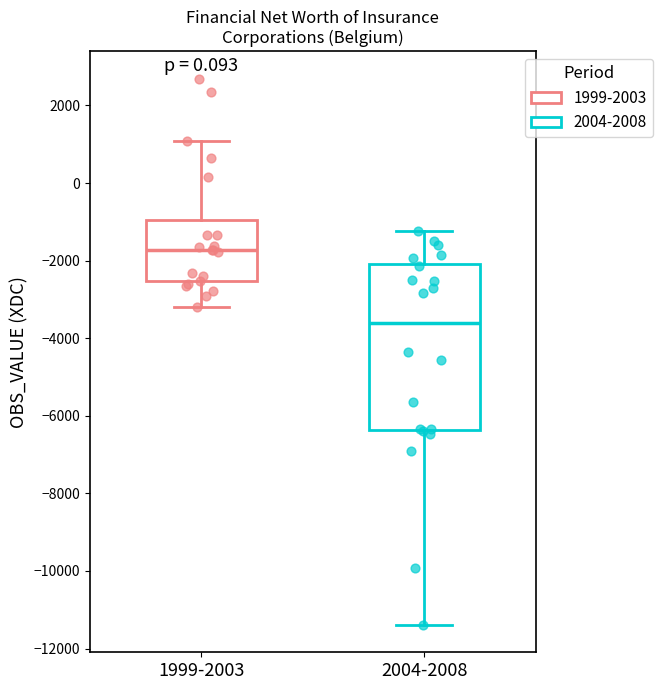

Where does the lower whisker of the box for 2004-2008 end on the y-axis? The values are not printed on the chart, so give them approximately, as read against the axis.

-11400